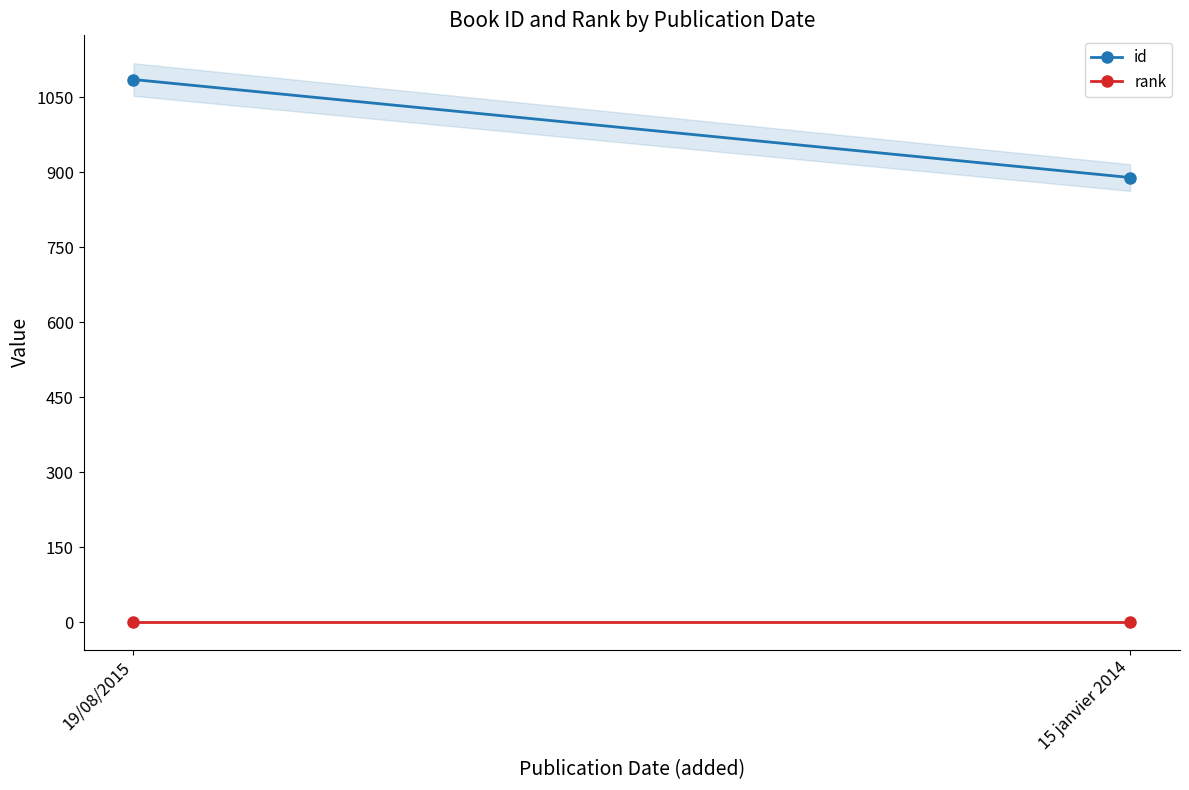

True or false: id has a value of 1085 at 19/08/2015.

True